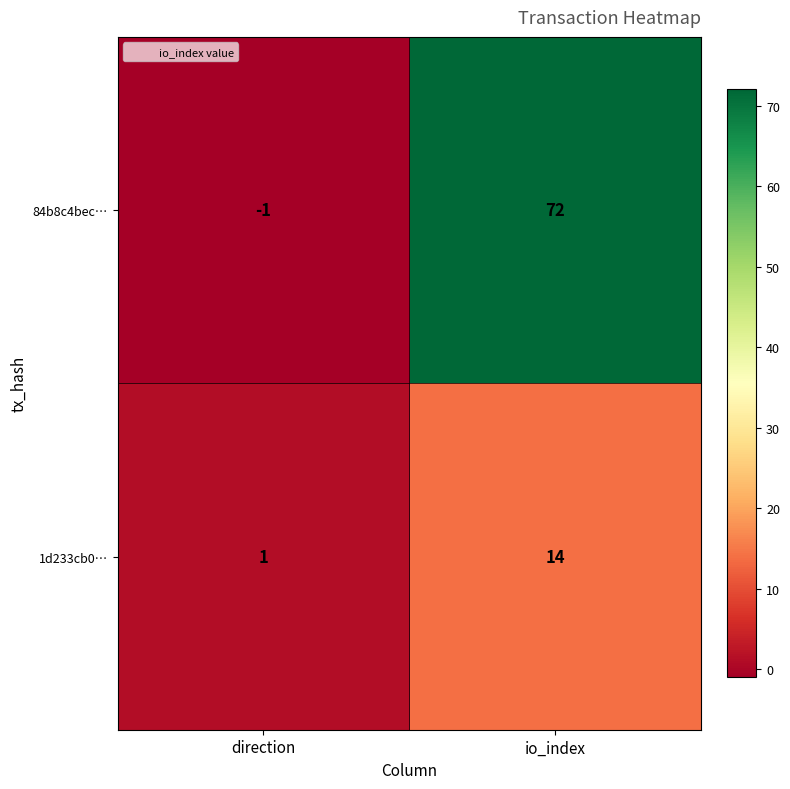

What value does the 84b8c4bec… series have at io_index?

72